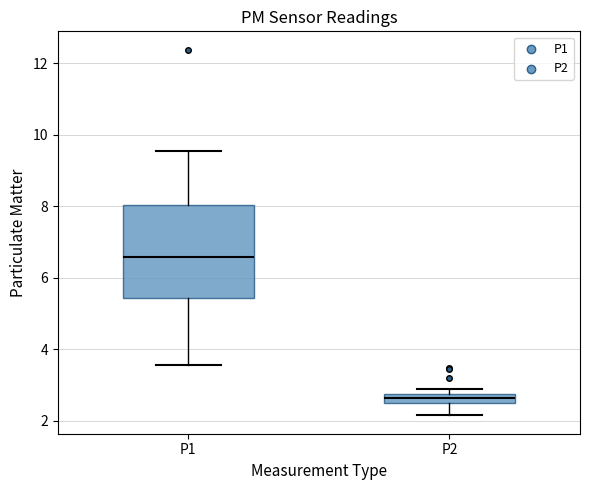

Which box is the tallest, from its lower edge to its upper edge?

P1